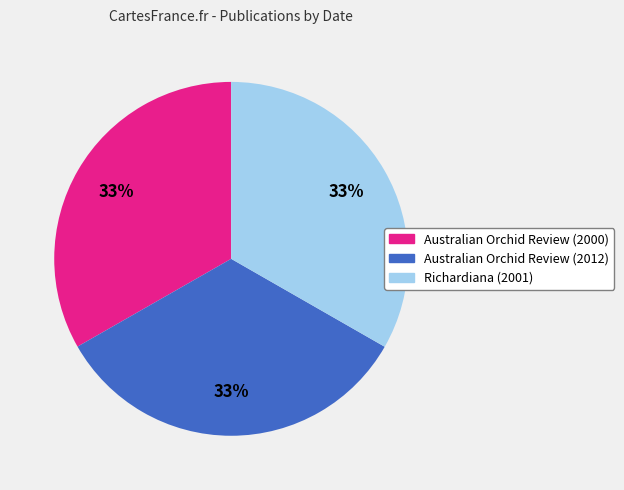

True or false: Australian Orchid Review (2012) accounts for 33% of the total.

True